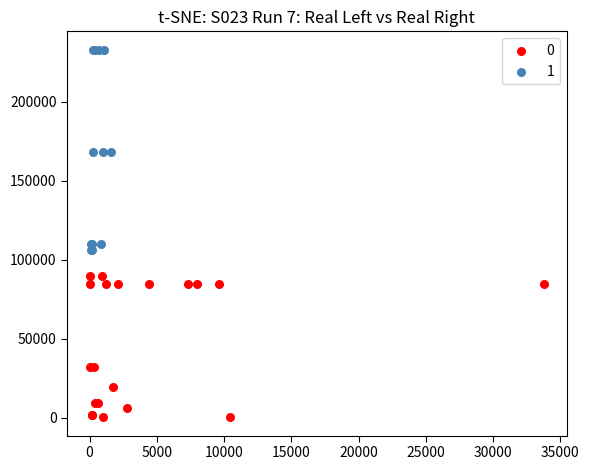

What are all the series names shown in the legend?

0, 1